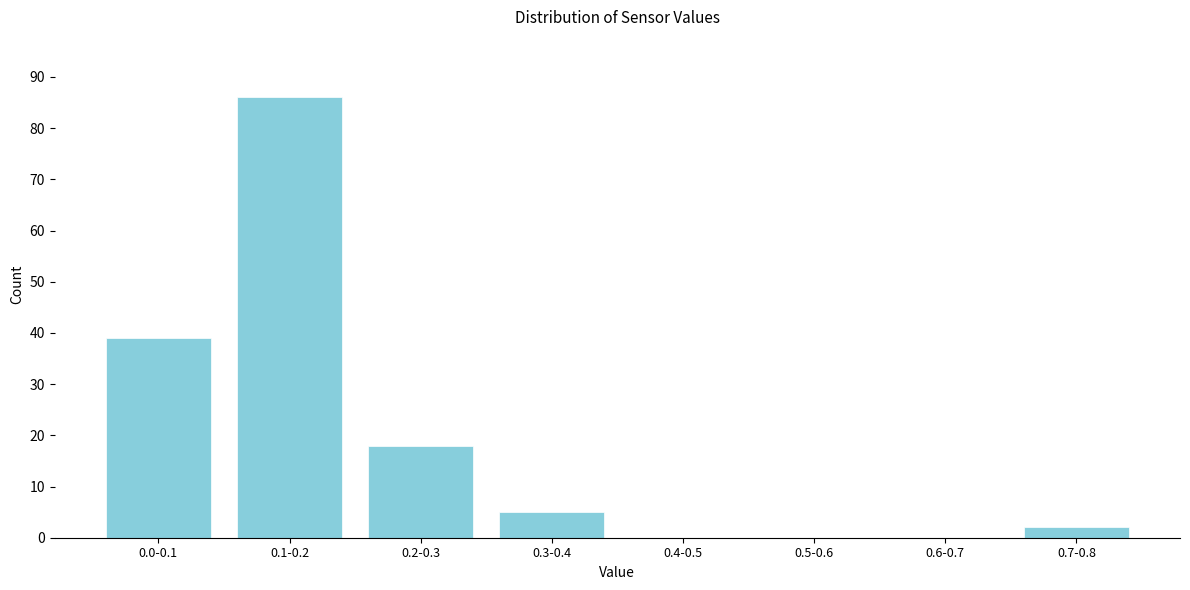

Reading right to left, transcribe all the data shown in this chart.

0.7-0.8=2	0.6-0.7=0	0.5-0.6=0	0.4-0.5=0	0.3-0.4=5	0.2-0.3=18	0.1-0.2=86	0.0-0.1=39